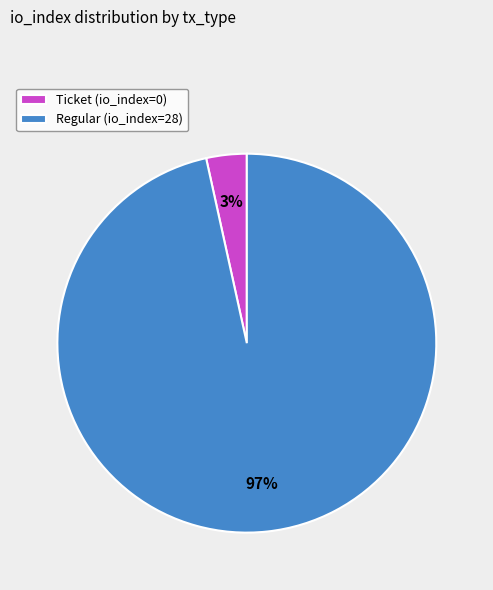

Which category accounts for the majority?

Regular (io_index=28)